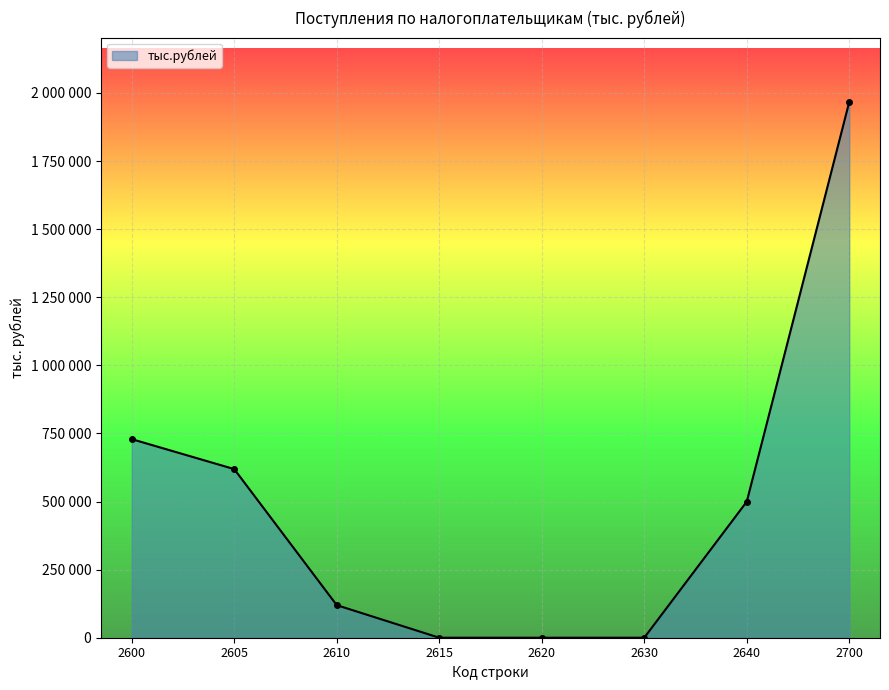

Does the chart have visible grid lines?

Yes